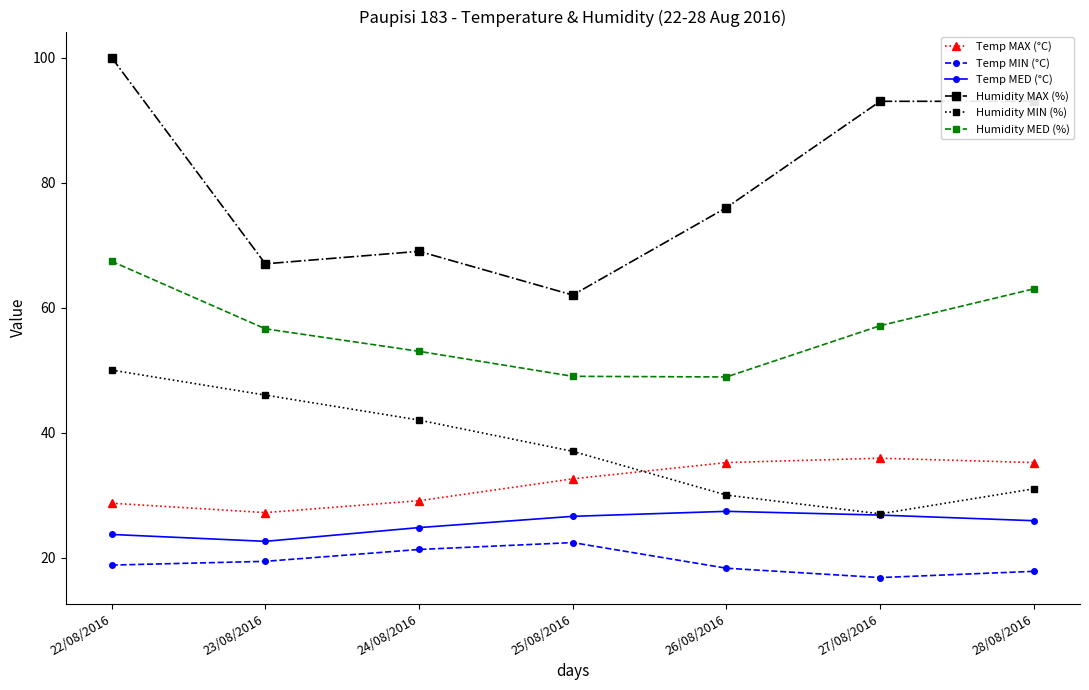

At which label does Temp MAX (°C) reach its minimum?

23/08/2016